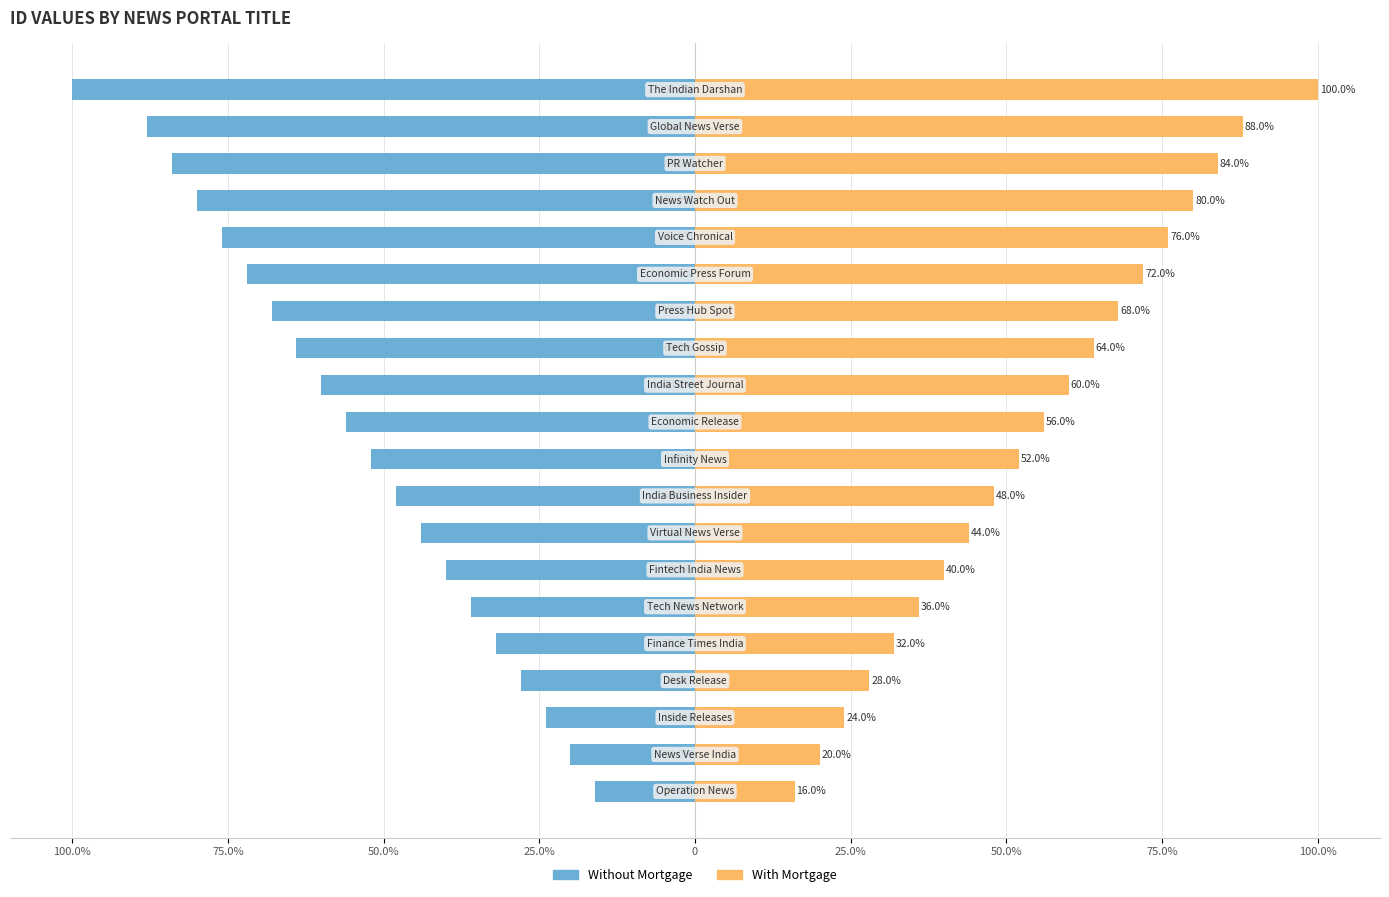

Which series has the largest total across all categories?

With Mortgage